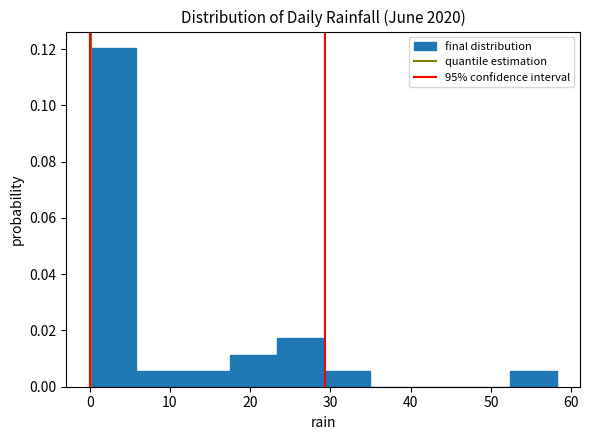

What is the height of the bar covering 52 to 58 on the x-axis? Neither the bar edges nor the heights are printed on the chart, so give them approximately, as read against the axes.

0.006